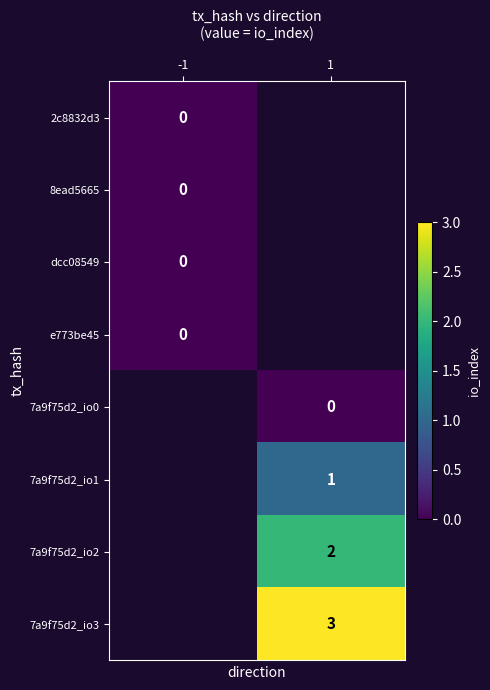

Is the value of 7a9f75d2_io3 at 1 greater than the value of 2c8832d3 at -1?

Yes